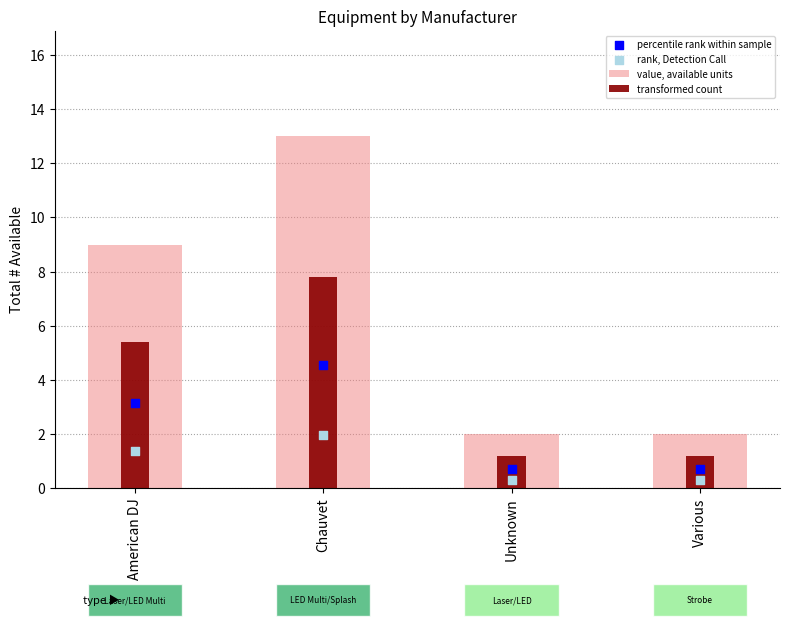

What are all the series names shown in the legend?

value, available units, transformed count, percentile rank within sample, rank, Detection Call